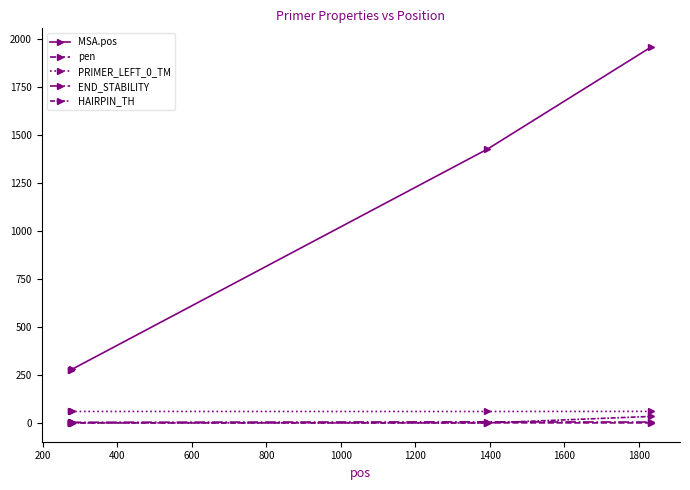

Which series has the largest range (max minus min)?

MSA.pos